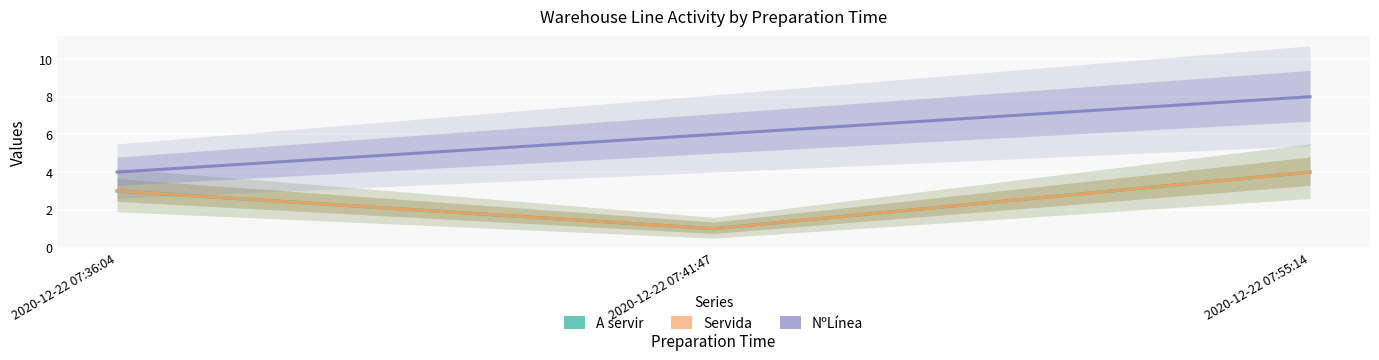

At which category is the sum across all series the highest?

2020-12-22 07:55:14